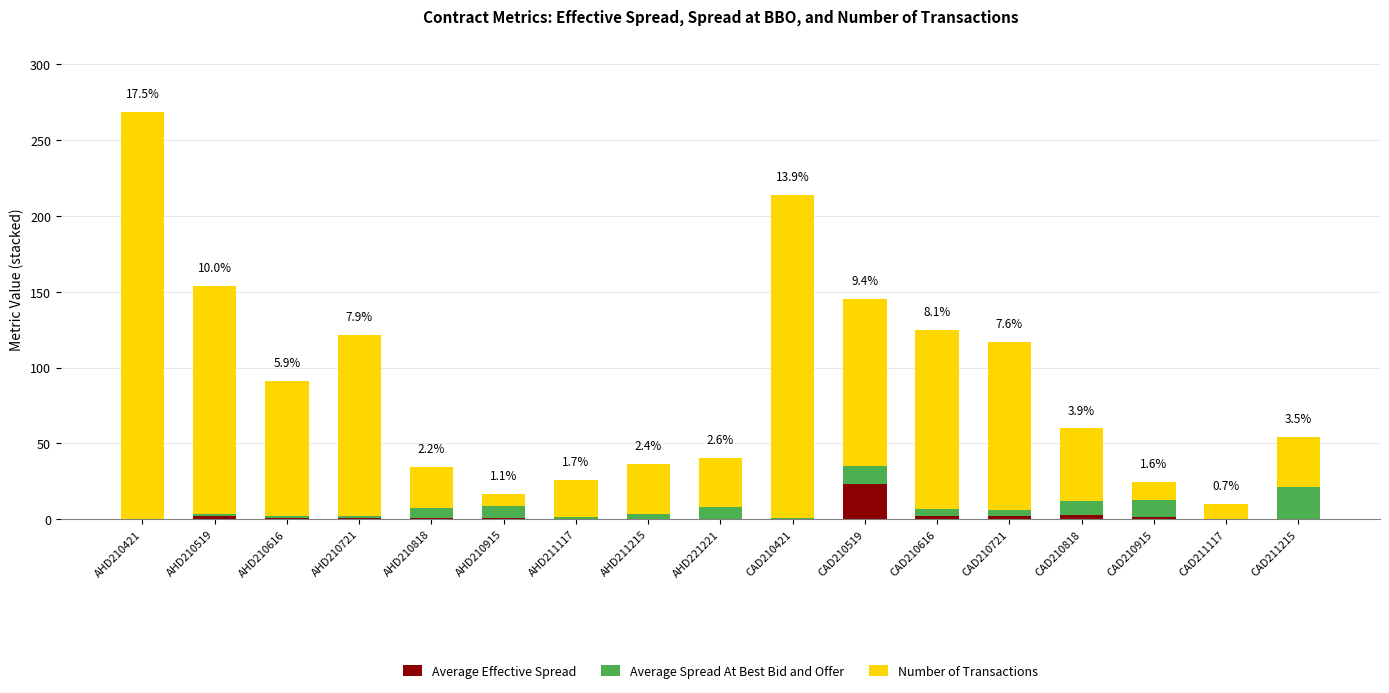

At which category is the sum across all series the highest?

AHD210421